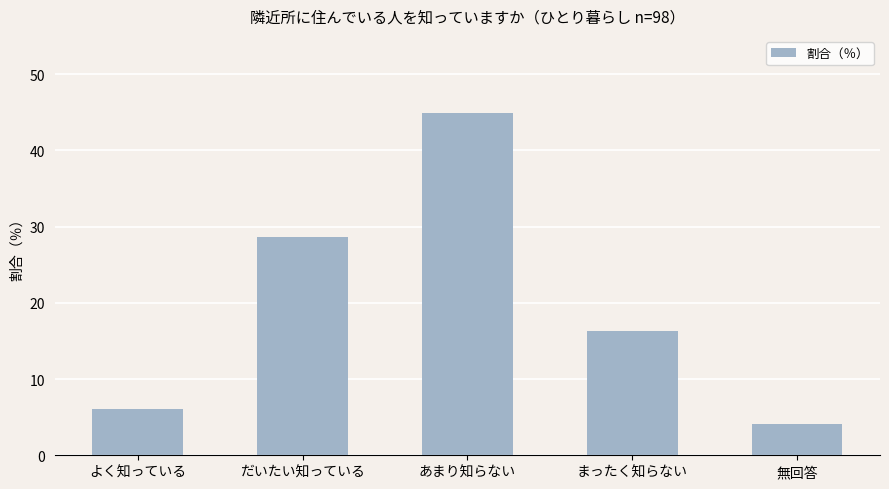

Does the chart contain stacked bars?

No